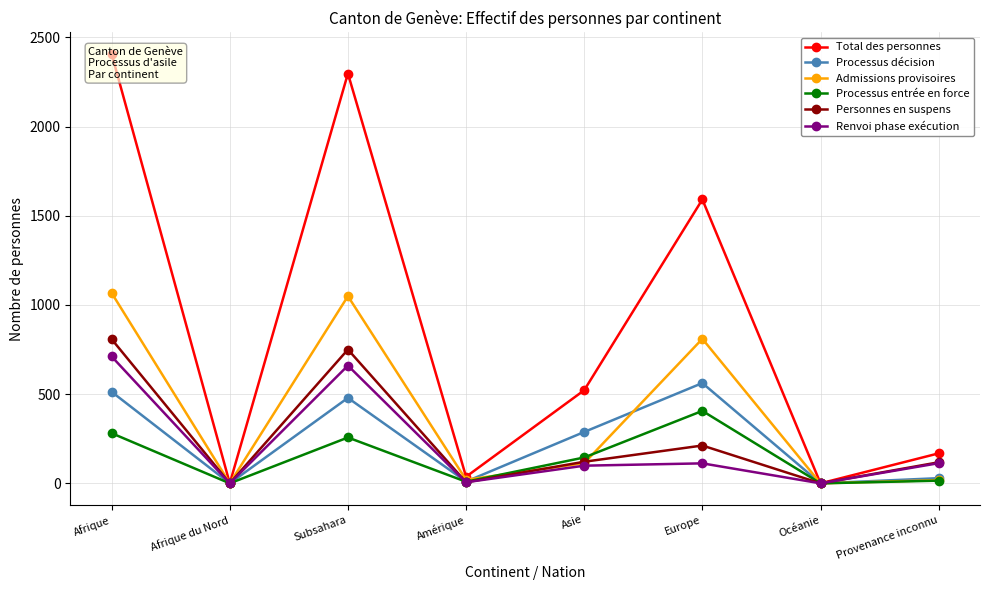

Count the number of data series in this chart.

6